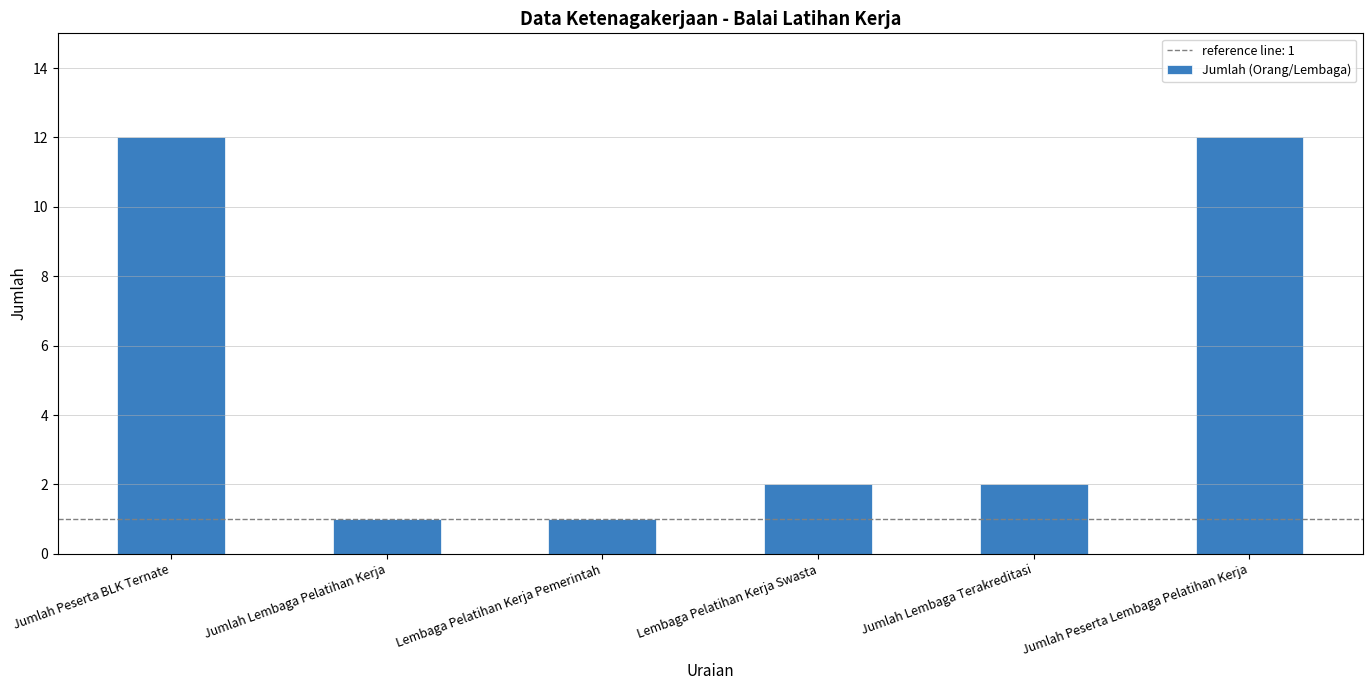

Where does the data first go above 2?

Jumlah Peserta BLK Ternate